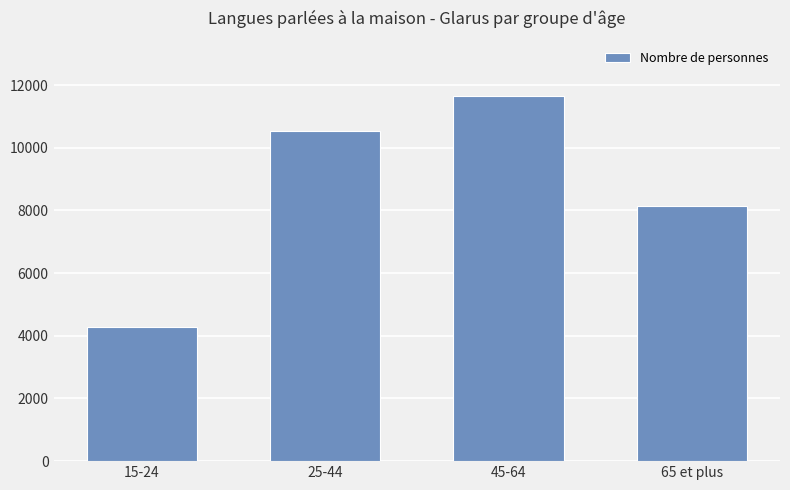

List the labels in order of value, largest first.

45-64, 25-44, 65 et plus, 15-24